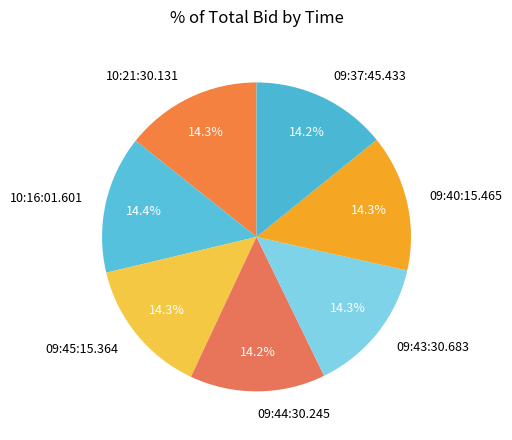

What percentage is the 09:45:15.364 slice, to the nearest percent?

14%